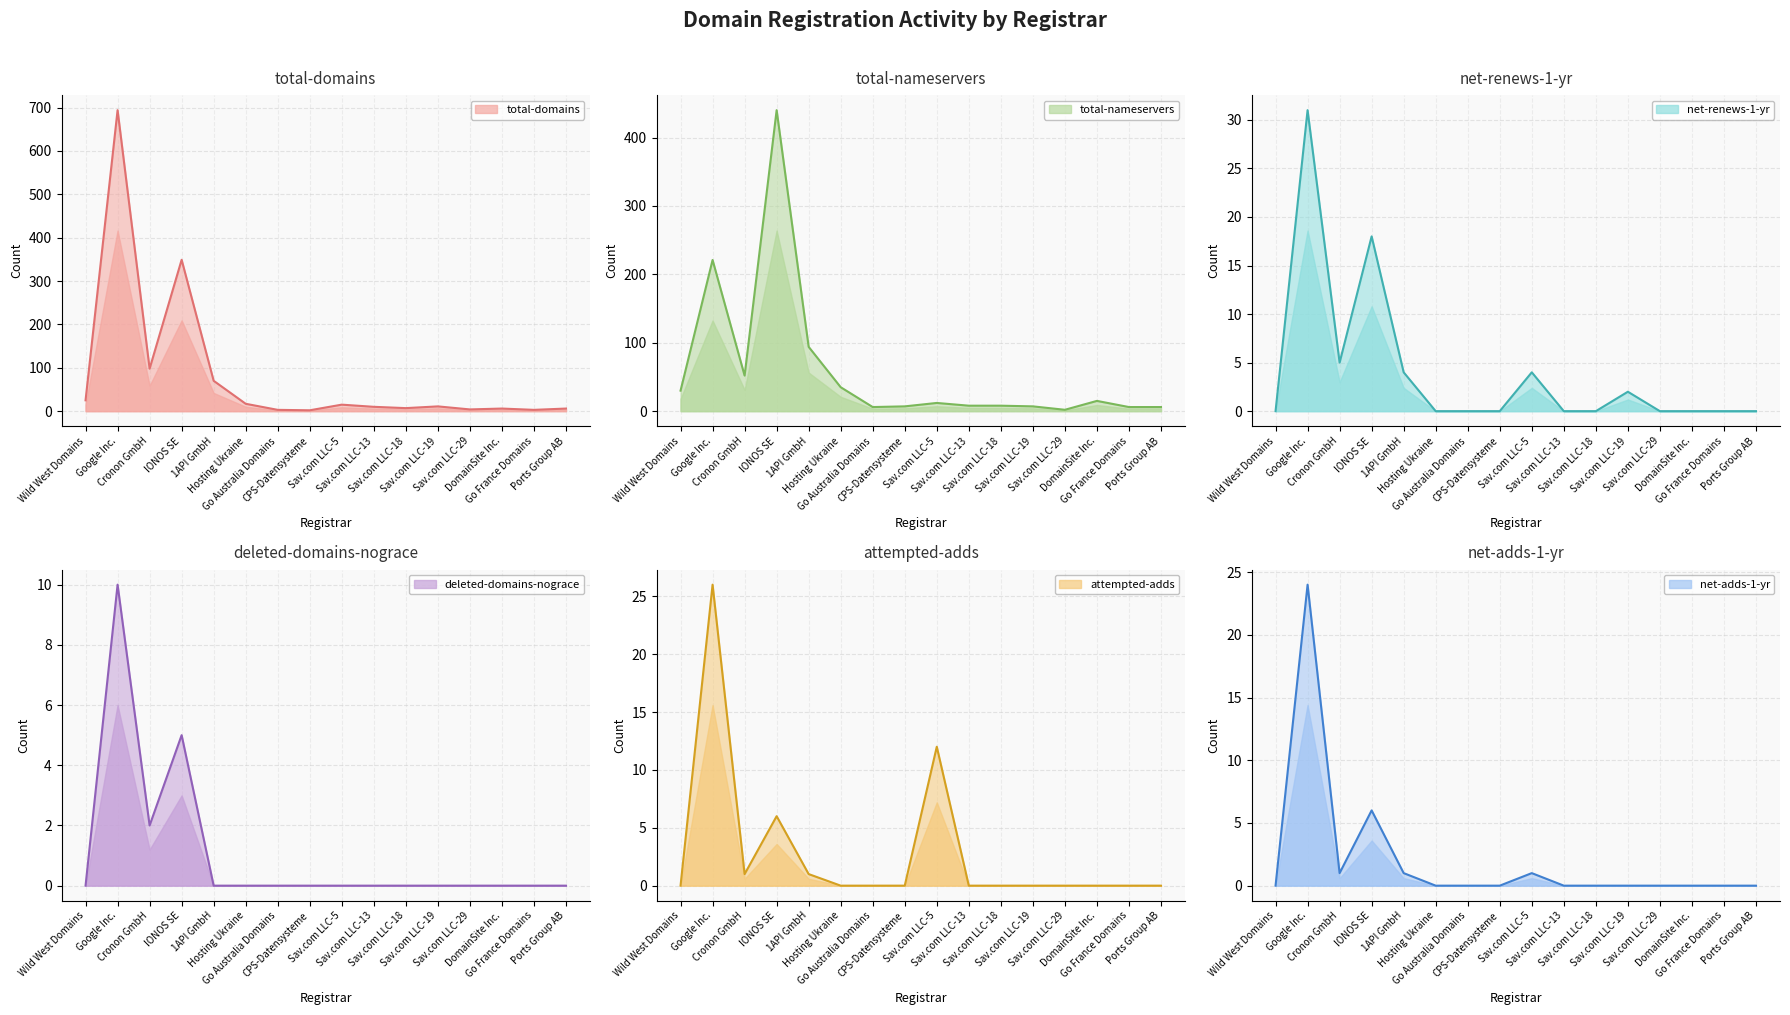

How many lines are shown in the chart?

6